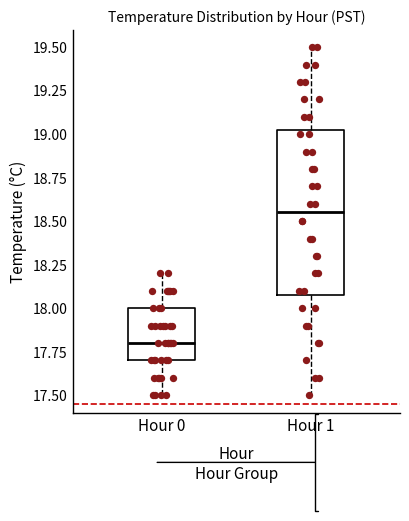

Reading left to right, transcribe this box plot: for each box, give where its median line is, the range the box spans, and where its two whiskers end, as read against the y-axis. The values are not printed on the chart, so give them approximately, as read against the axis.

Hour 0: median 17.80, box 17.70 to 18.00, whiskers 17.50 to 18.20
Hour 1: median 18.55, box 18.10 to 19.05, whiskers 17.50 to 19.50